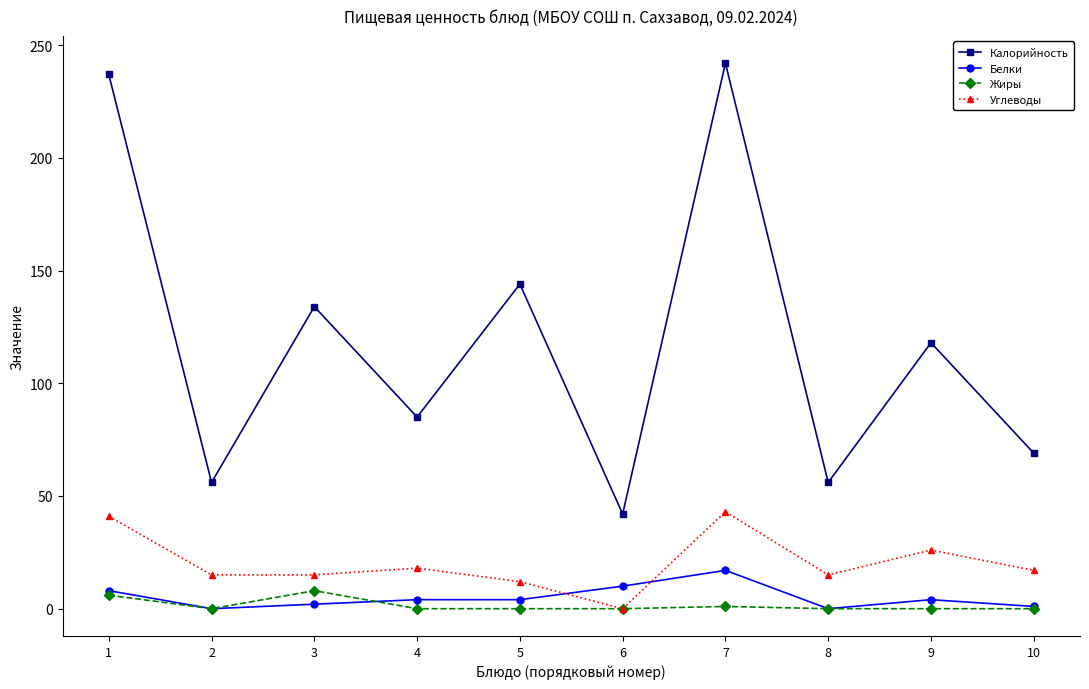

What is the difference between the highest and lowest values at 3?

132